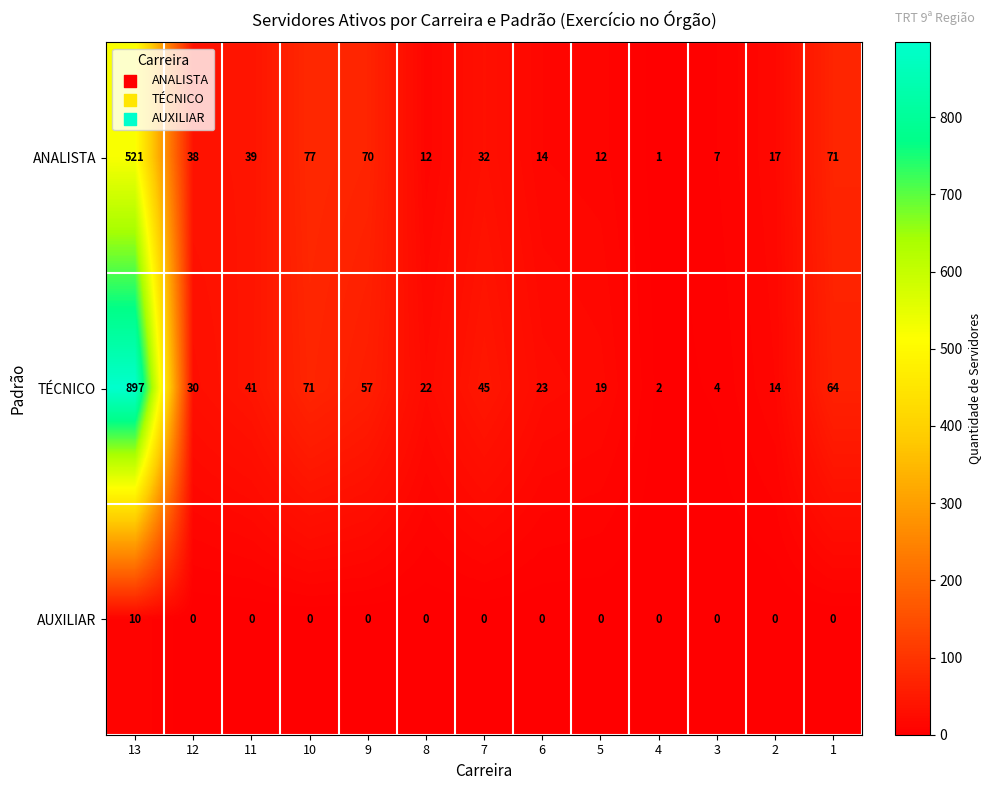

What is the spread (max minus min) of values at 3?

7